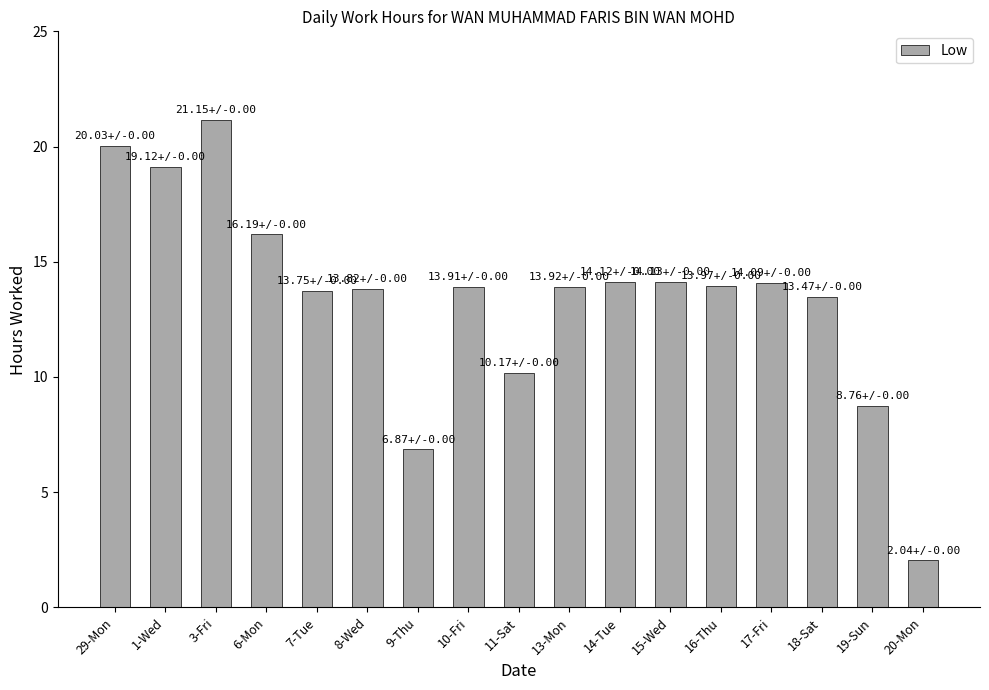

Which label corresponds to the largest value in the chart?

3-Fri